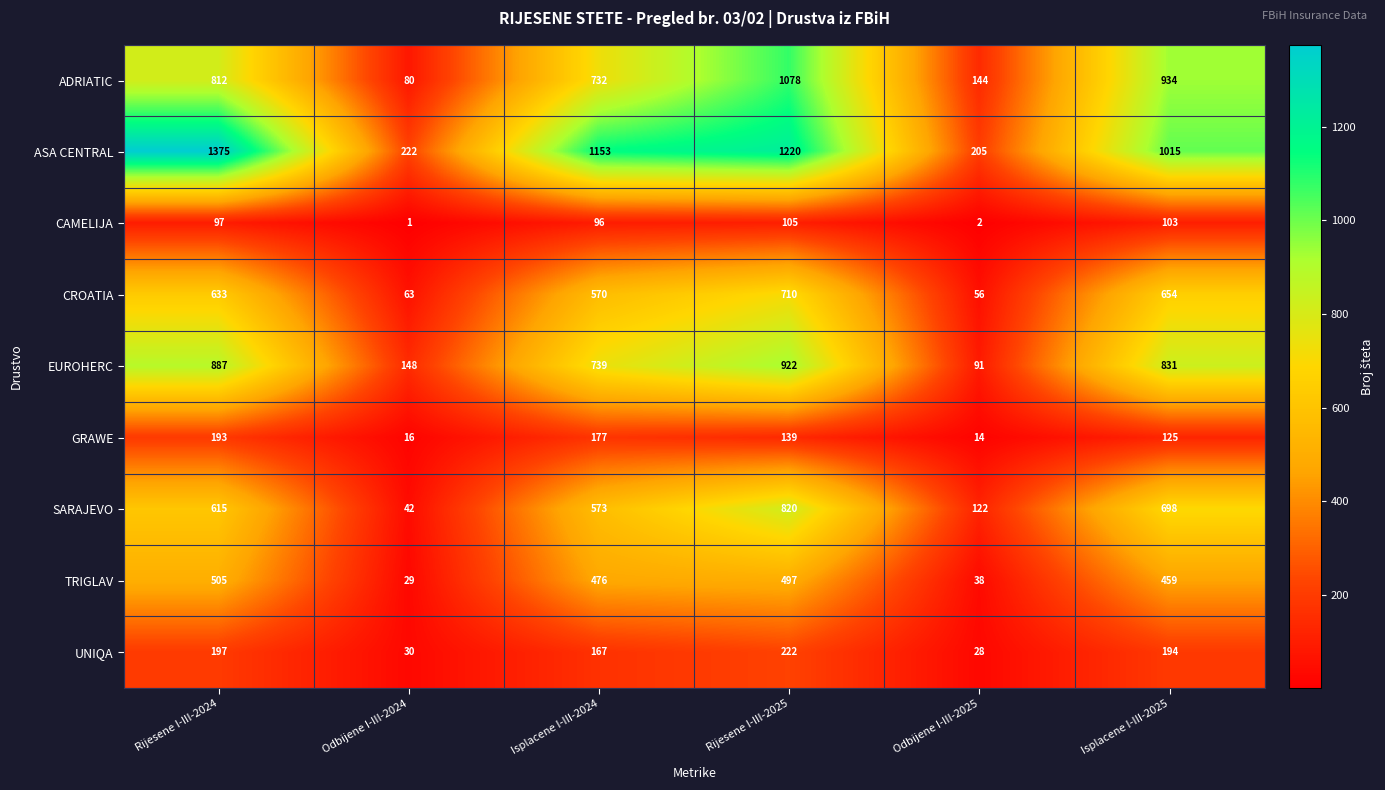

List the series in order of their peak value, lowest first.

CAMELIJA, GRAWE, UNIQA, TRIGLAV, CROATIA, SARAJEVO, EUROHERC, ADRIATIC, ASA CENTRAL